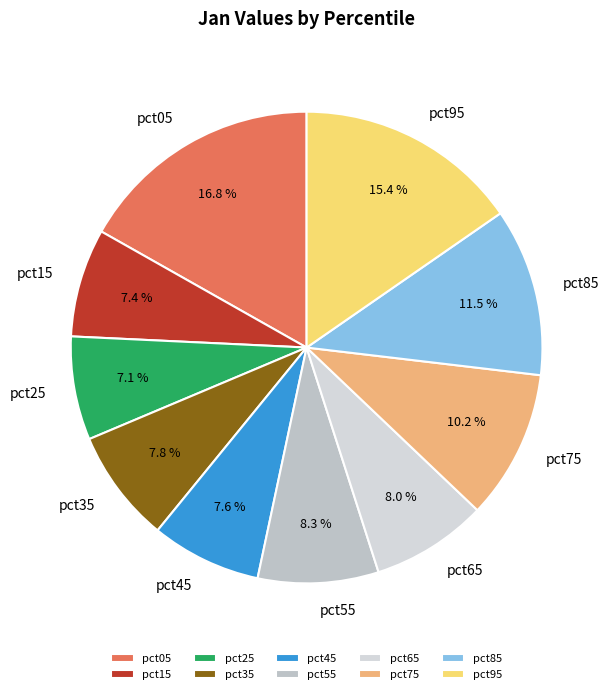

Count the number of slices in the pie.

10